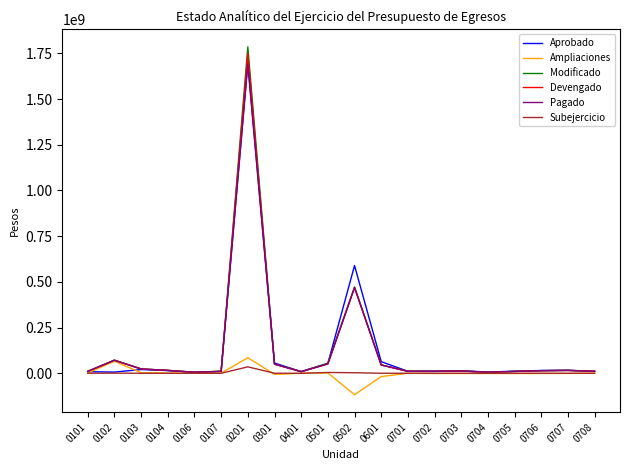

What is the maximum value for Pagado?

1687897639.1